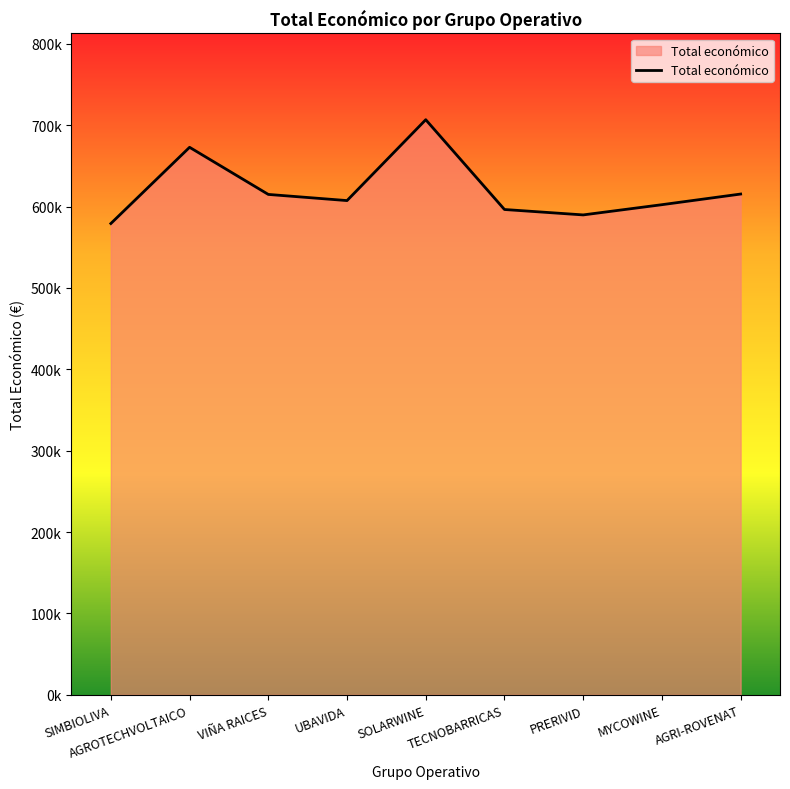

What is the difference between the second highest and second lowest values?

83076.0